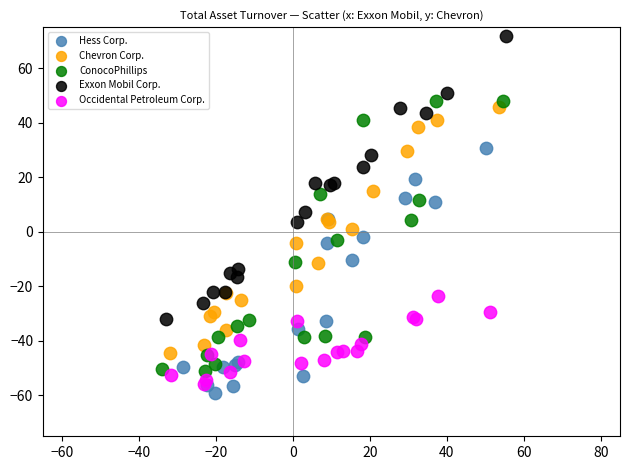

Which series reaches the minimum Y coordinate?

Hess Corp.